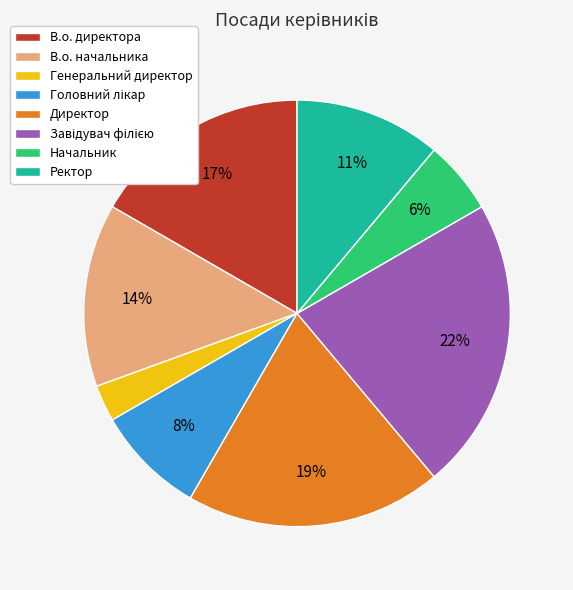

What percentage is the Ректор slice, to the nearest percent?

11%